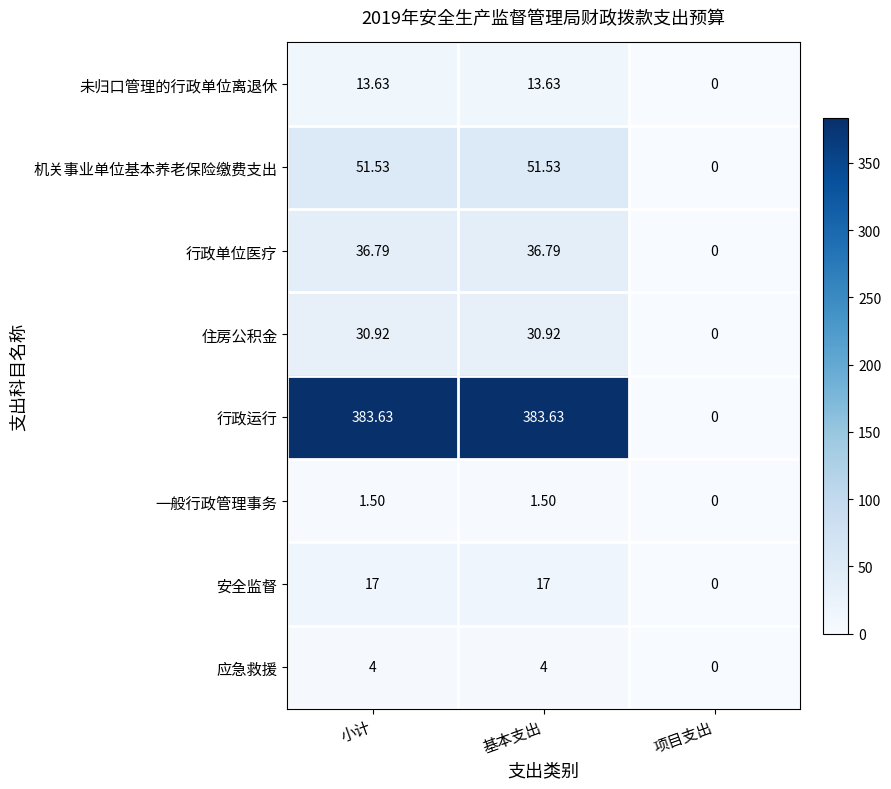

At which label is 未归口管理的行政单位离退休 closest to 6?

项目支出